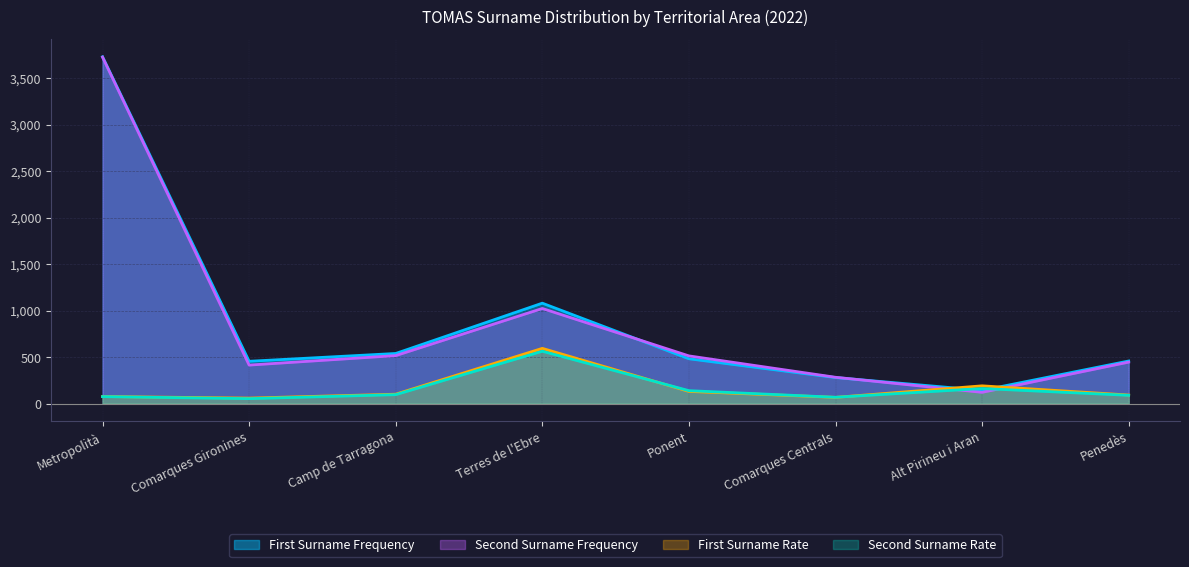

At which label does First Surname Frequency first exceed 482?

Metropolità